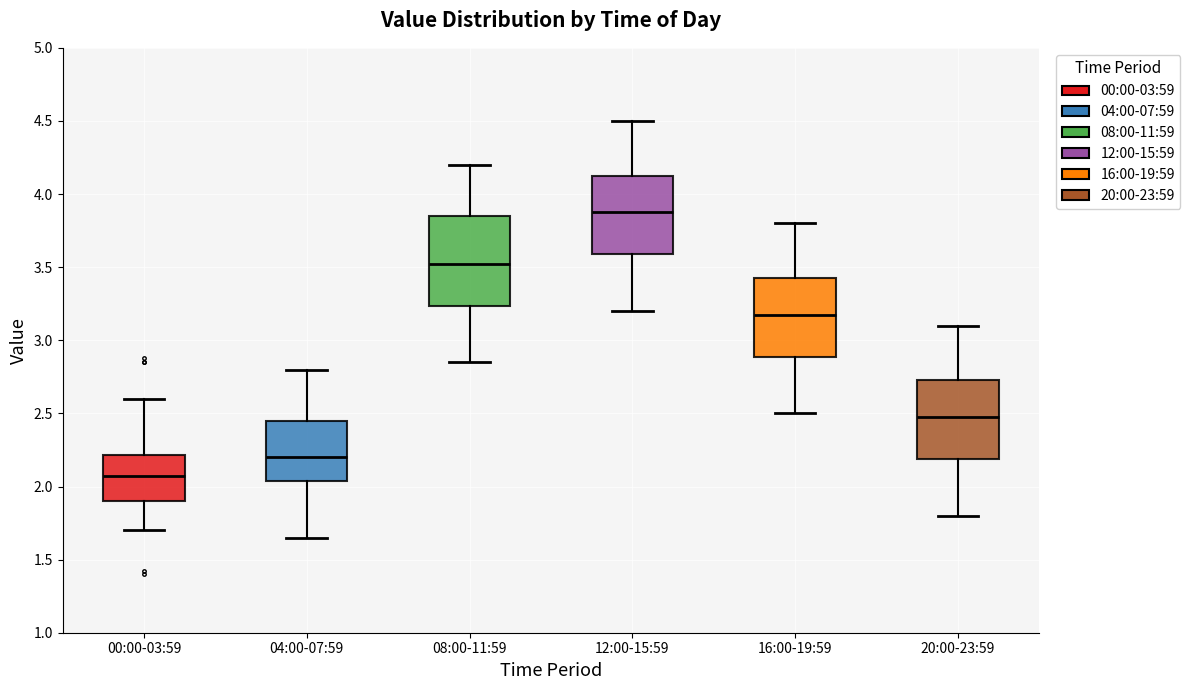

Which box is the tallest, from its lower edge to its upper edge?

08:00-11:59